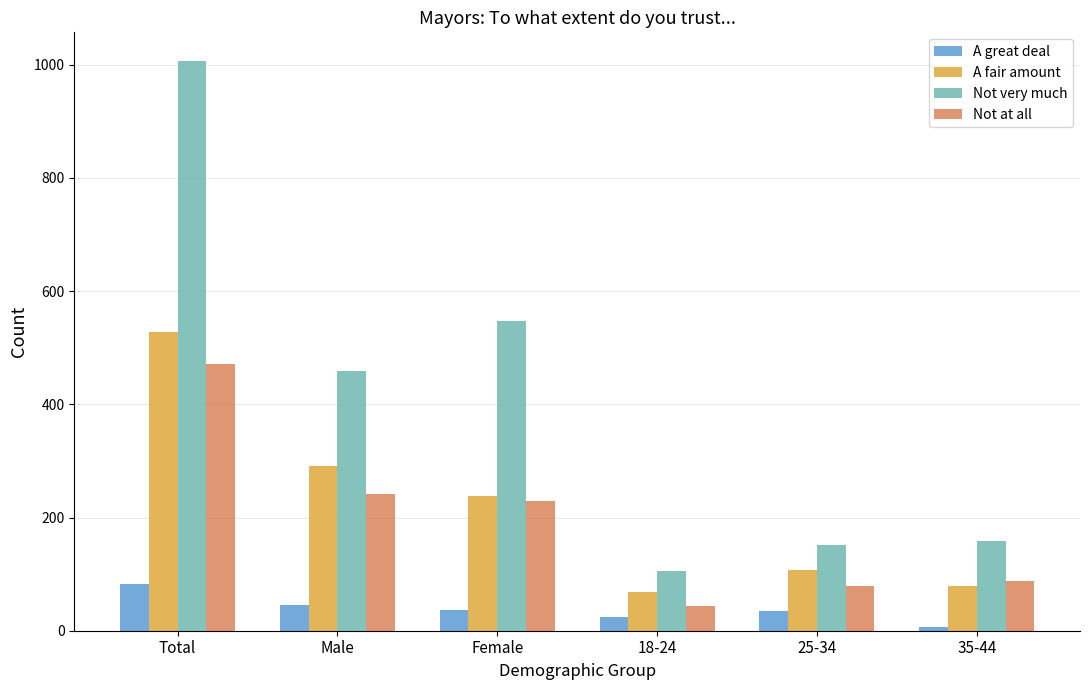

How many values in the Not at all series are below 230?

3